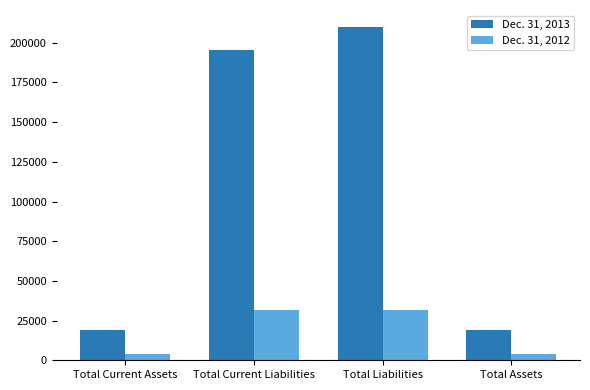

What is the spread (max minus min) of values at Total Liabilities?

178735